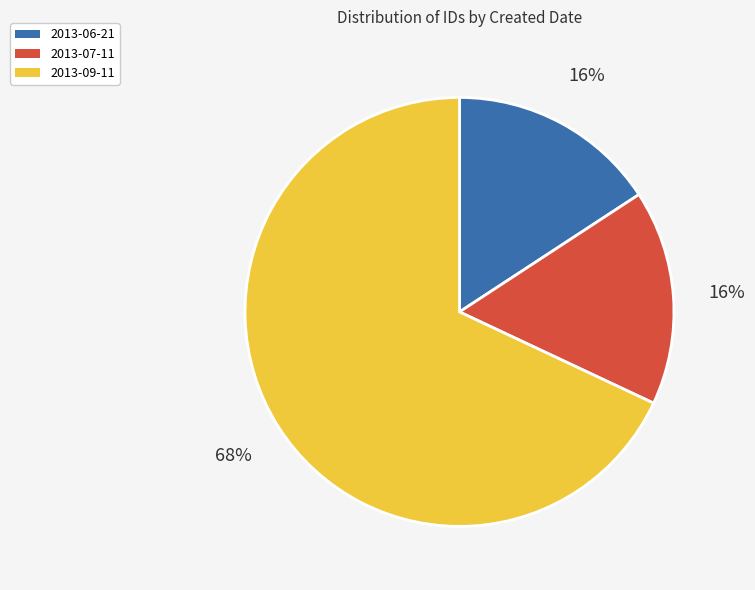

Does 2013-06-21 account for over 50% of the chart?

No